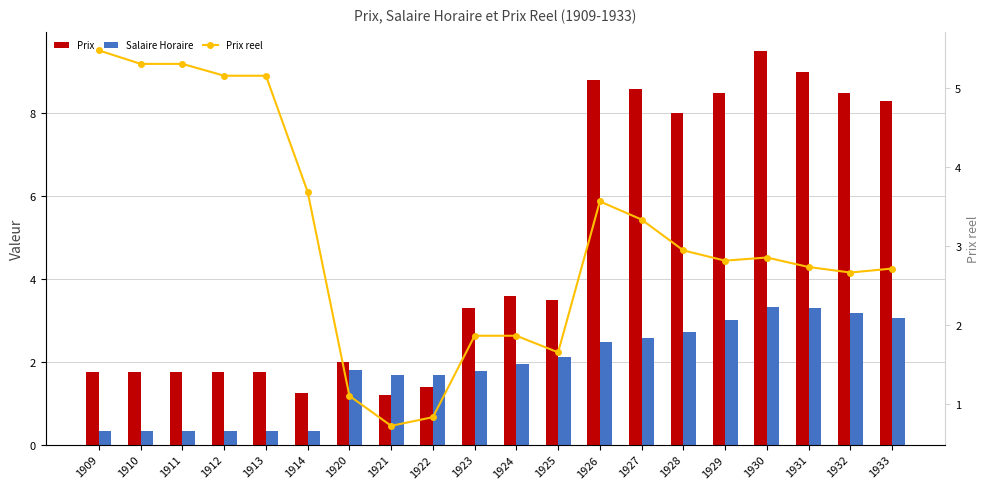

What is the spread (max minus min) of values at 1933?

5.6